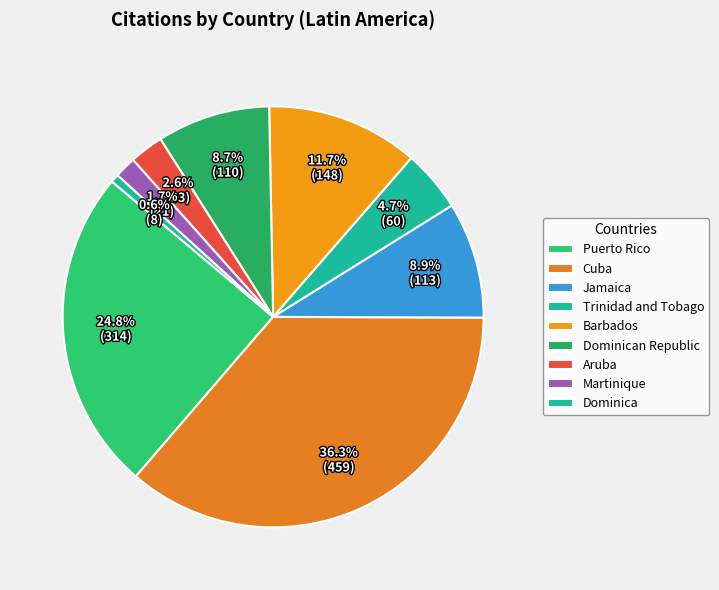

Count the number of slices in the pie.

9